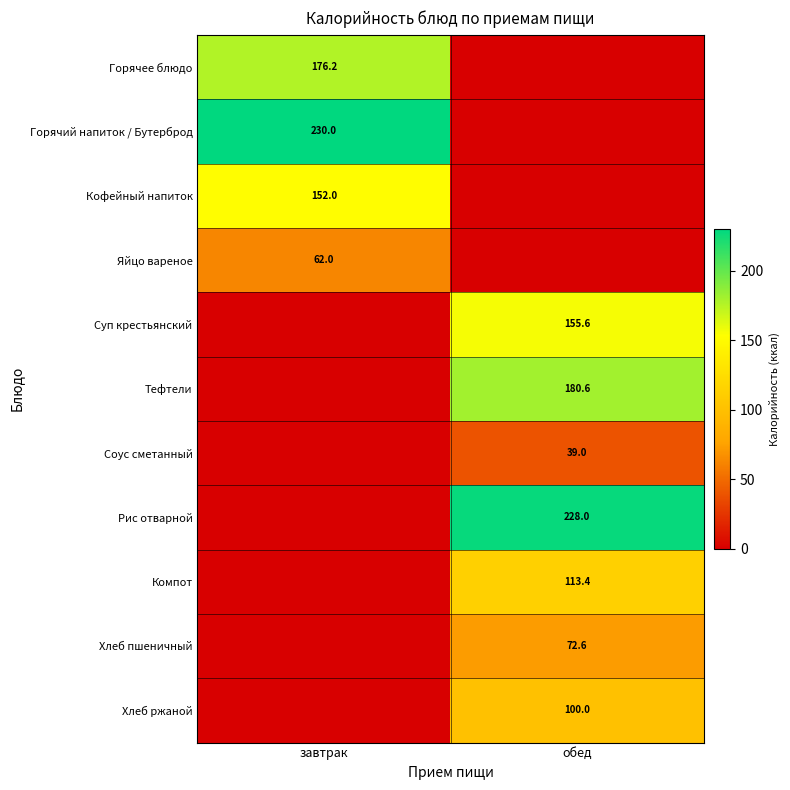

True or false: Яйцо вареное has a value of 91.3 at завтрак.

False